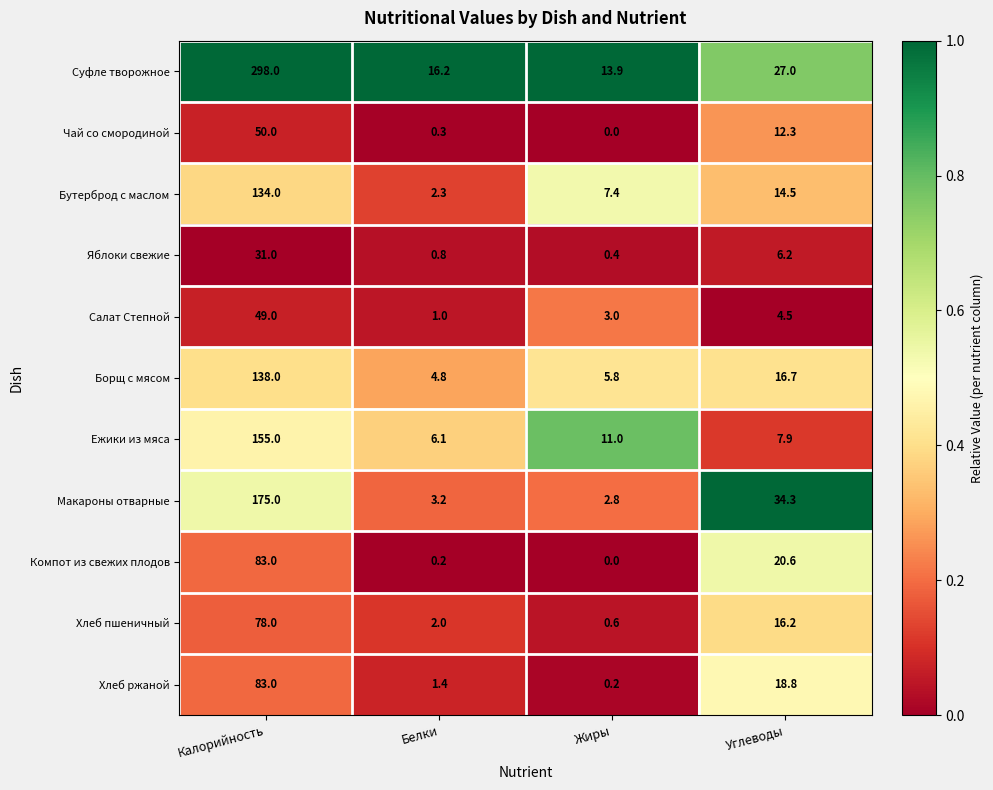

What is the lowest value of the Бутерброд с маслом series?

2.3